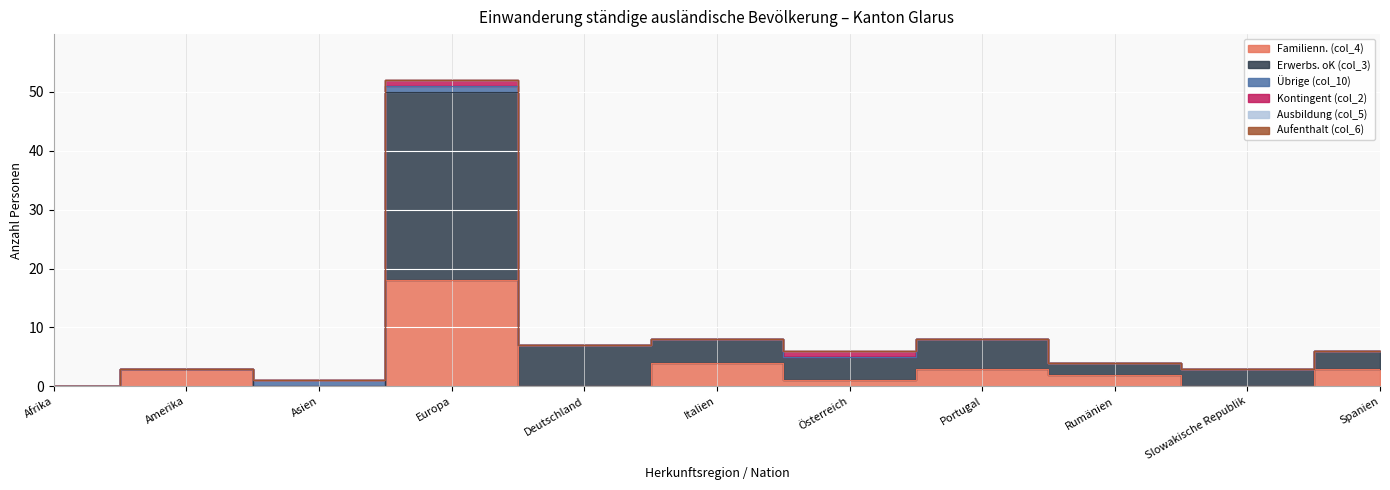

At Amerika, list the series in order from smallest to largest.

Erwerbs. oK (col_3), Übrige (col_10), Kontingent (col_2), Ausbildung (col_5), Aufenthalt (col_6), Familienn. (col_4)